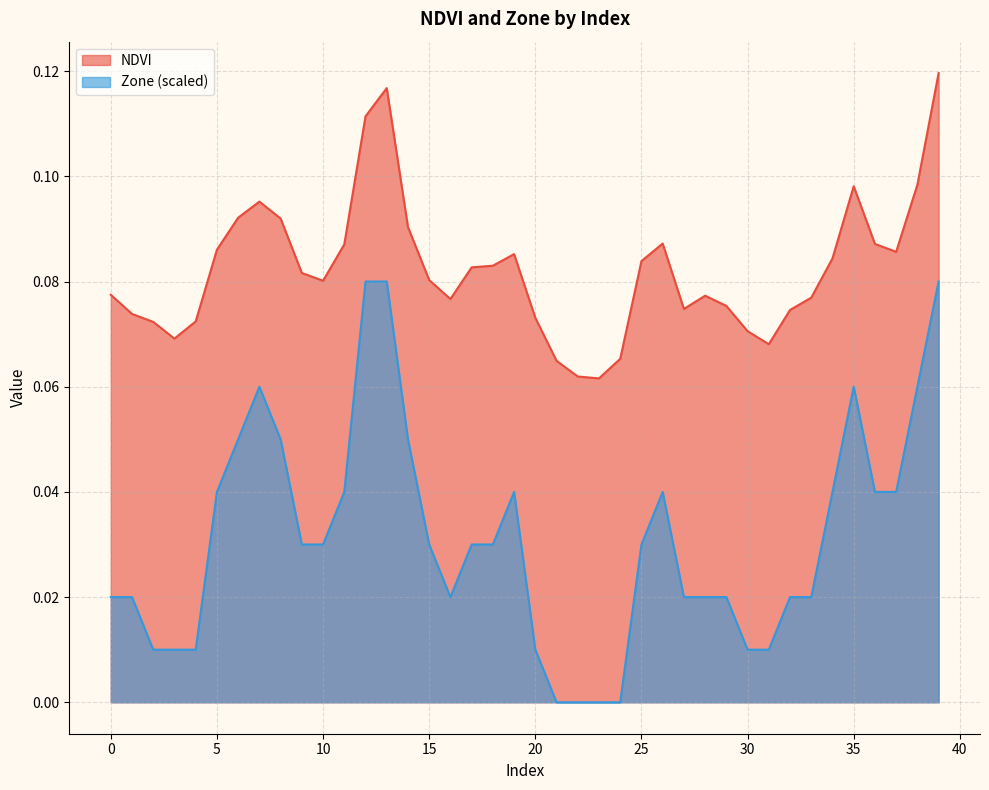

How many series are shown in this chart?

2